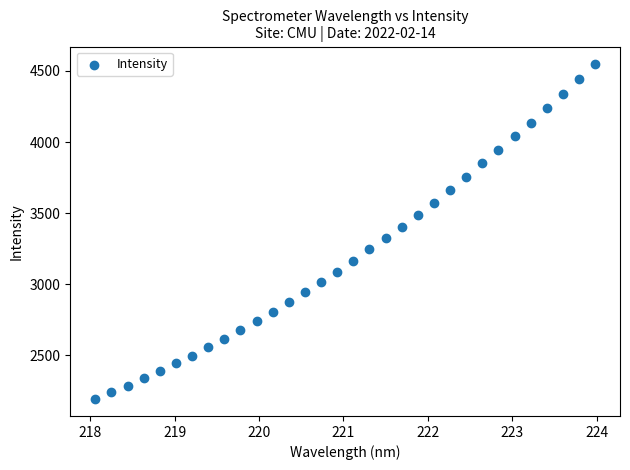

What is the range of Y values (max minus min)?

2361.8